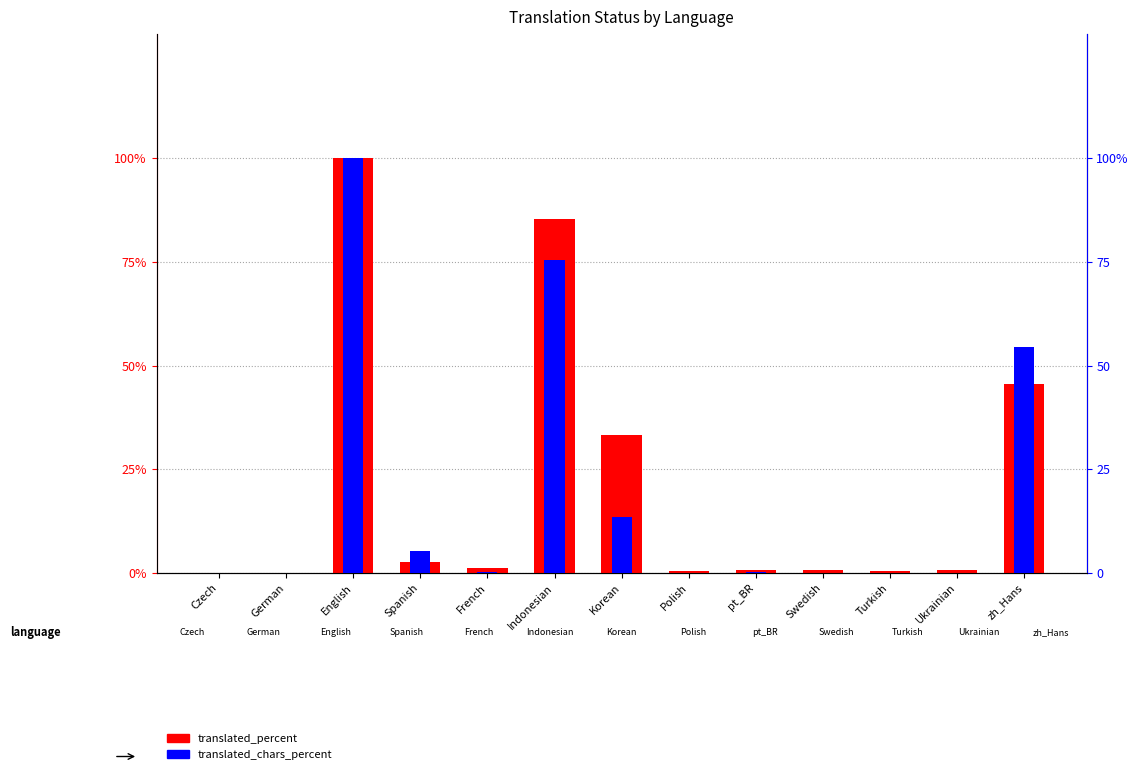

What is the spread (max minus min) of values at Spanish?

2.7